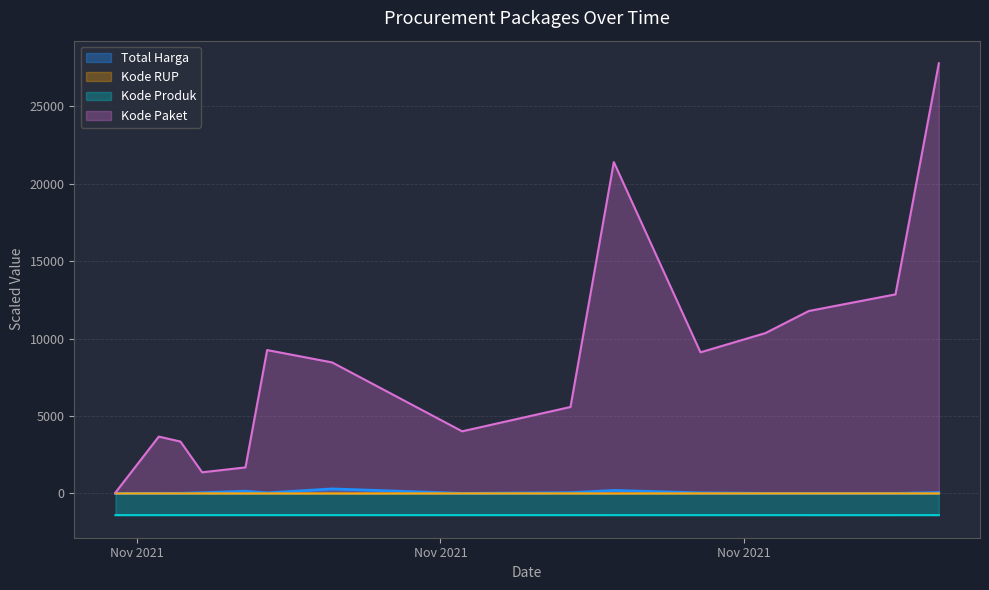

Does the chart display data point markers on the line(s)?

No